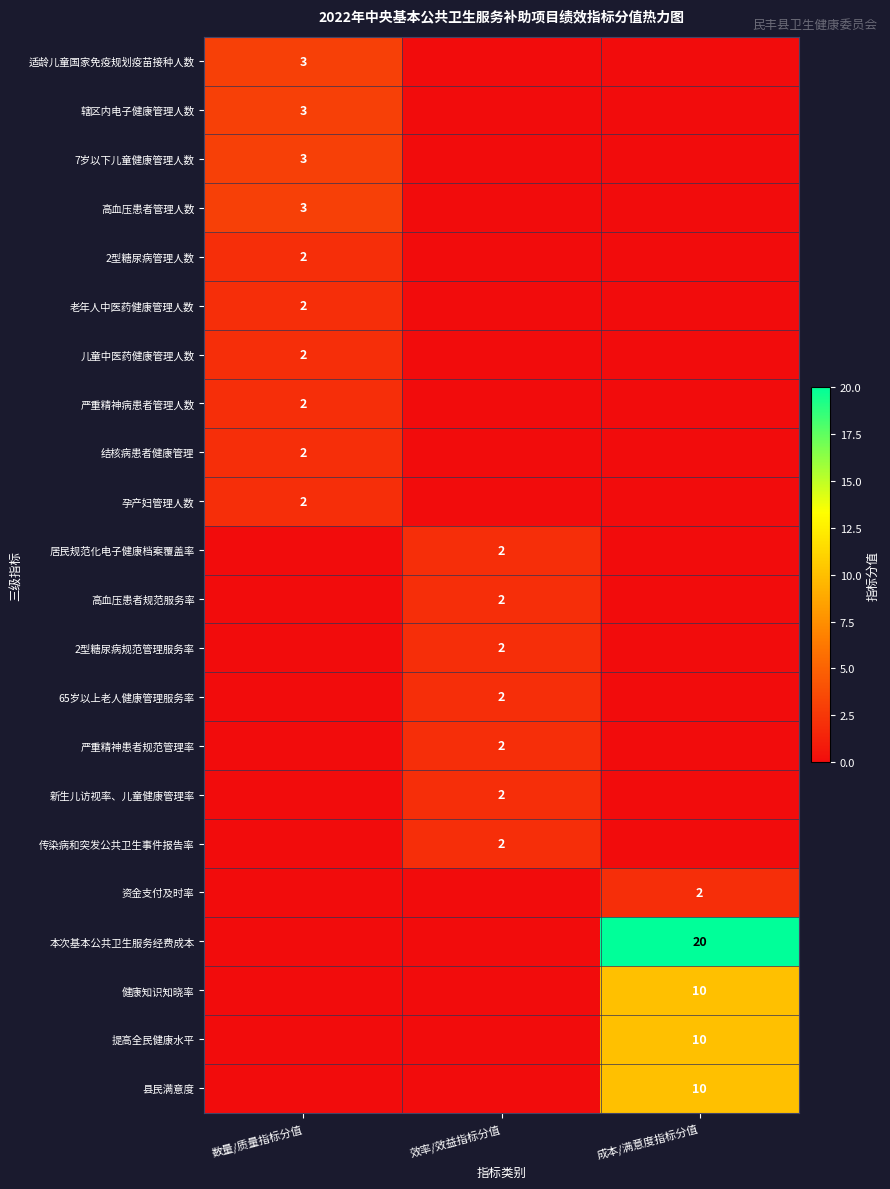

Is it true that 结核病患者健康管理 equals 2 at 数量/质量指标分值?

True